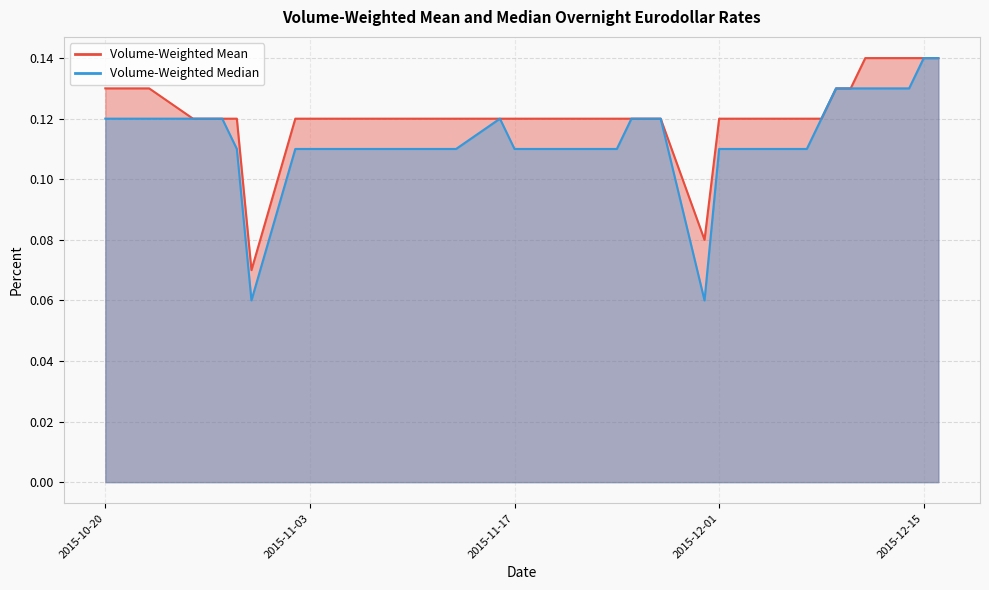

Reading left to right, transcribe all the data shown in this chart.

Volume-Weighted Mean: 2015-10-20=0.1	2015-10-21=0.1	2015-10-22=0.1	2015-10-23=0.1	2015-10-26=0.1	2015-10-27=0.1	2015-10-28=0.1	2015-10-29=0.1	2015-10-30=0.1	2015-11-02=0.1	2015-11-03=0.1	2015-11-04=0.1	2015-11-05=0.1	2015-11-06=0.1	2015-11-09=0.1	2015-11-10=0.1	2015-11-12=0.1	2015-11-13=0.1	2015-11-16=0.1	2015-11-17=0.1	2015-11-18=0.1	2015-11-19=0.1	2015-11-20=0.1	2015-11-23=0.1	2015-11-24=0.1	2015-11-25=0.1	2015-11-27=0.1	2015-11-30=0.1	2015-12-01=0.1	2015-12-02=0.1	2015-12-03=0.1	2015-12-04=0.1	2015-12-07=0.1	2015-12-08=0.1	2015-12-09=0.1	2015-12-10=0.1	2015-12-11=0.1	2015-12-14=0.1	2015-12-15=0.1	2015-12-16=0.1
Volume-Weighted Median: 2015-10-20=0.1	2015-10-21=0.1	2015-10-22=0.1	2015-10-23=0.1	2015-10-26=0.1	2015-10-27=0.1	2015-10-28=0.1	2015-10-29=0.1	2015-10-30=0.1	2015-11-02=0.1	2015-11-03=0.1	2015-11-04=0.1	2015-11-05=0.1	2015-11-06=0.1	2015-11-09=0.1	2015-11-10=0.1	2015-11-12=0.1	2015-11-13=0.1	2015-11-16=0.1	2015-11-17=0.1	2015-11-18=0.1	2015-11-19=0.1	2015-11-20=0.1	2015-11-23=0.1	2015-11-24=0.1	2015-11-25=0.1	2015-11-27=0.1	2015-11-30=0.1	2015-12-01=0.1	2015-12-02=0.1	2015-12-03=0.1	2015-12-04=0.1	2015-12-07=0.1	2015-12-08=0.1	2015-12-09=0.1	2015-12-10=0.1	2015-12-11=0.1	2015-12-14=0.1	2015-12-15=0.1	2015-12-16=0.1